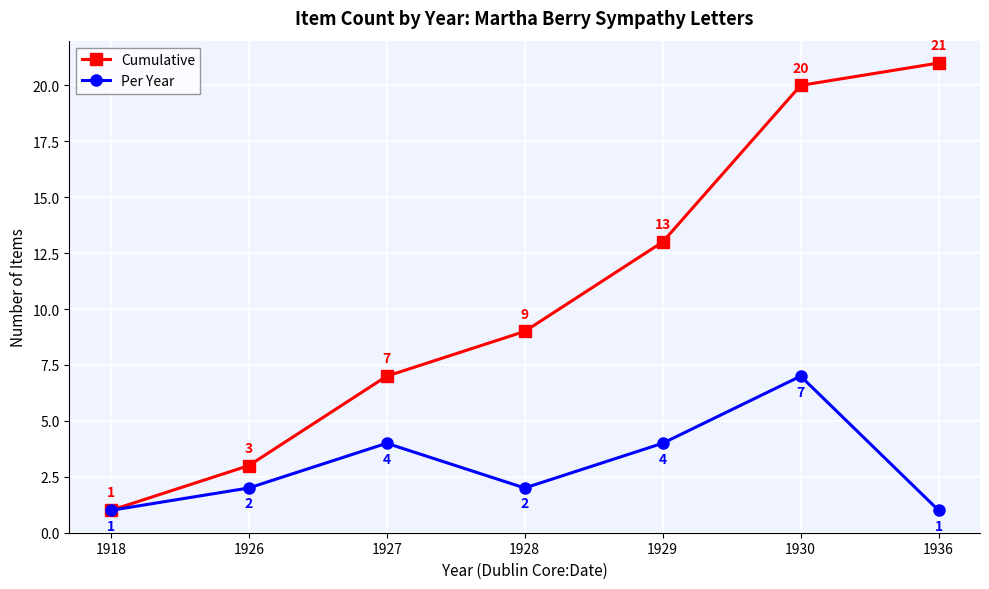

Does the chart have visible grid lines?

Yes